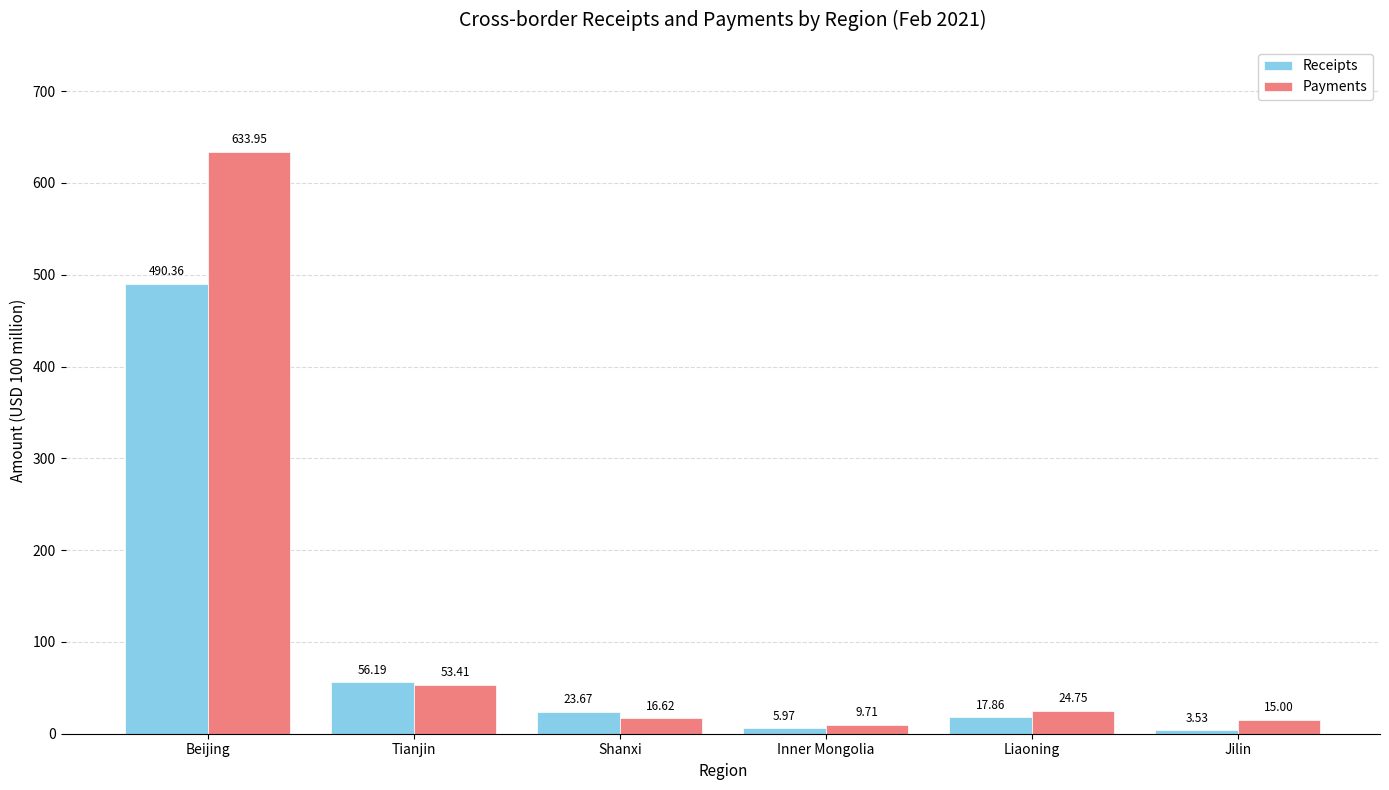

Which category has the highest value in the Payments series?

Beijing